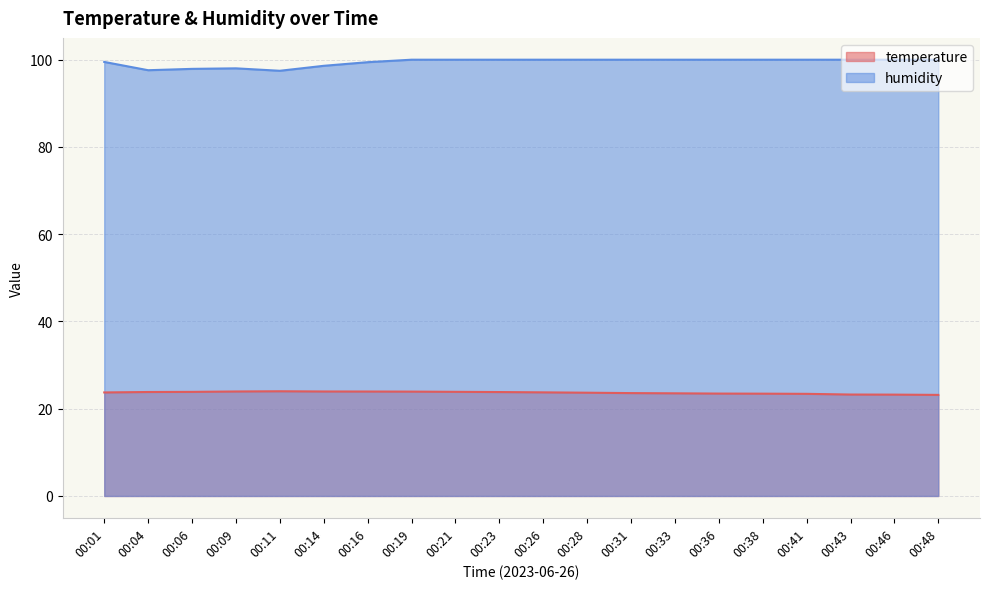

What is the greatest value displayed?

100.0